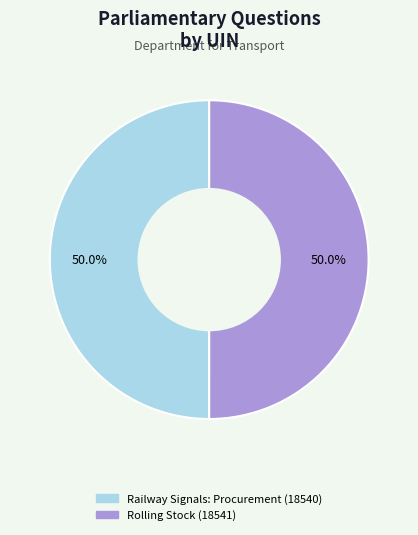

Combined, do Rolling Stock (18541) and Railway Signals: Procurement (18540) account for over 50%?

Yes